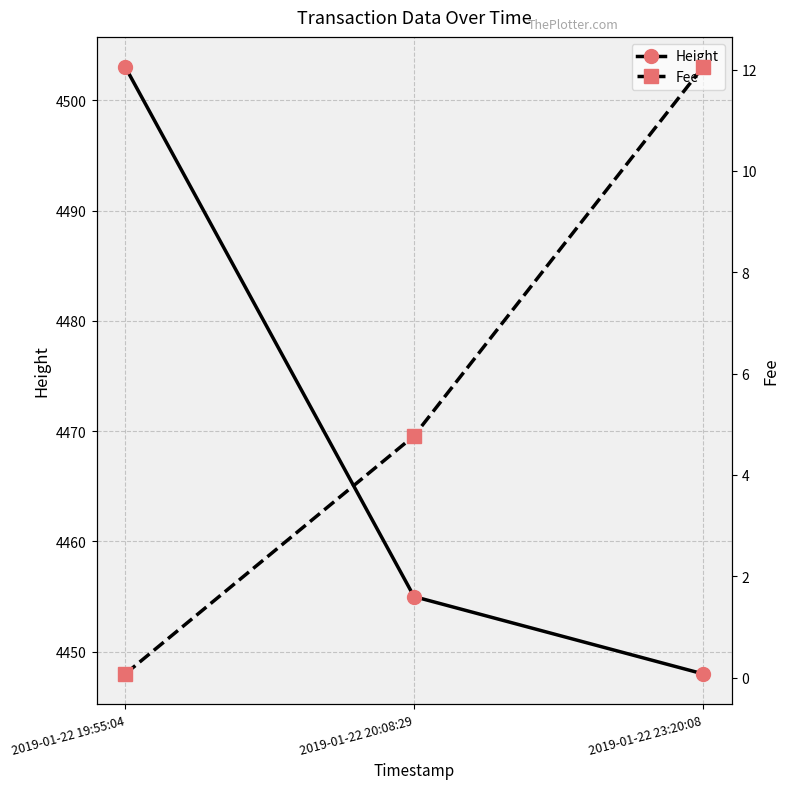

How many lines are shown in the chart?

2